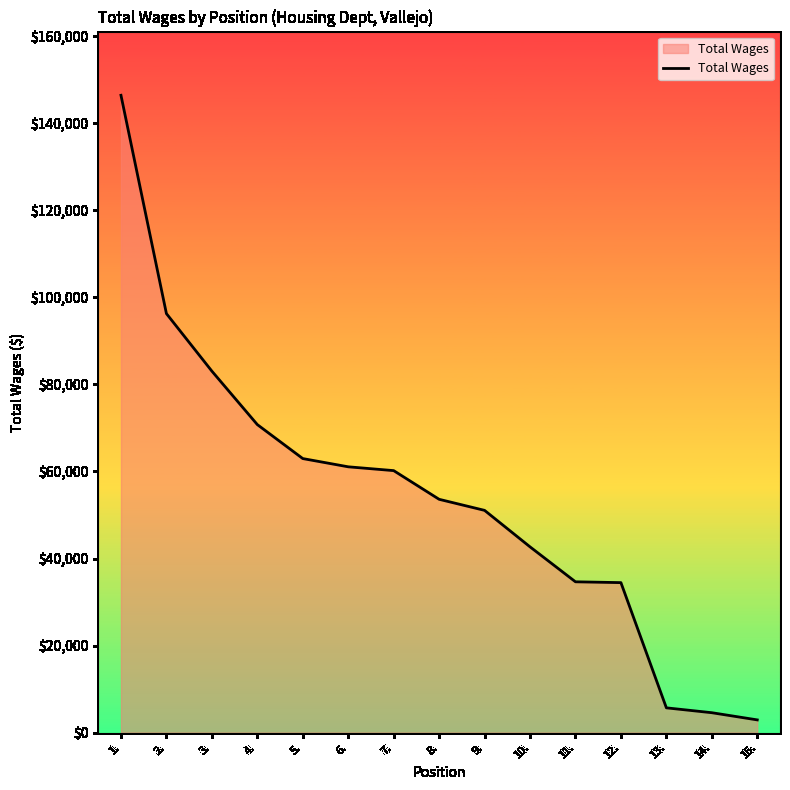

Is it true that the value at 15. is 2940?

True